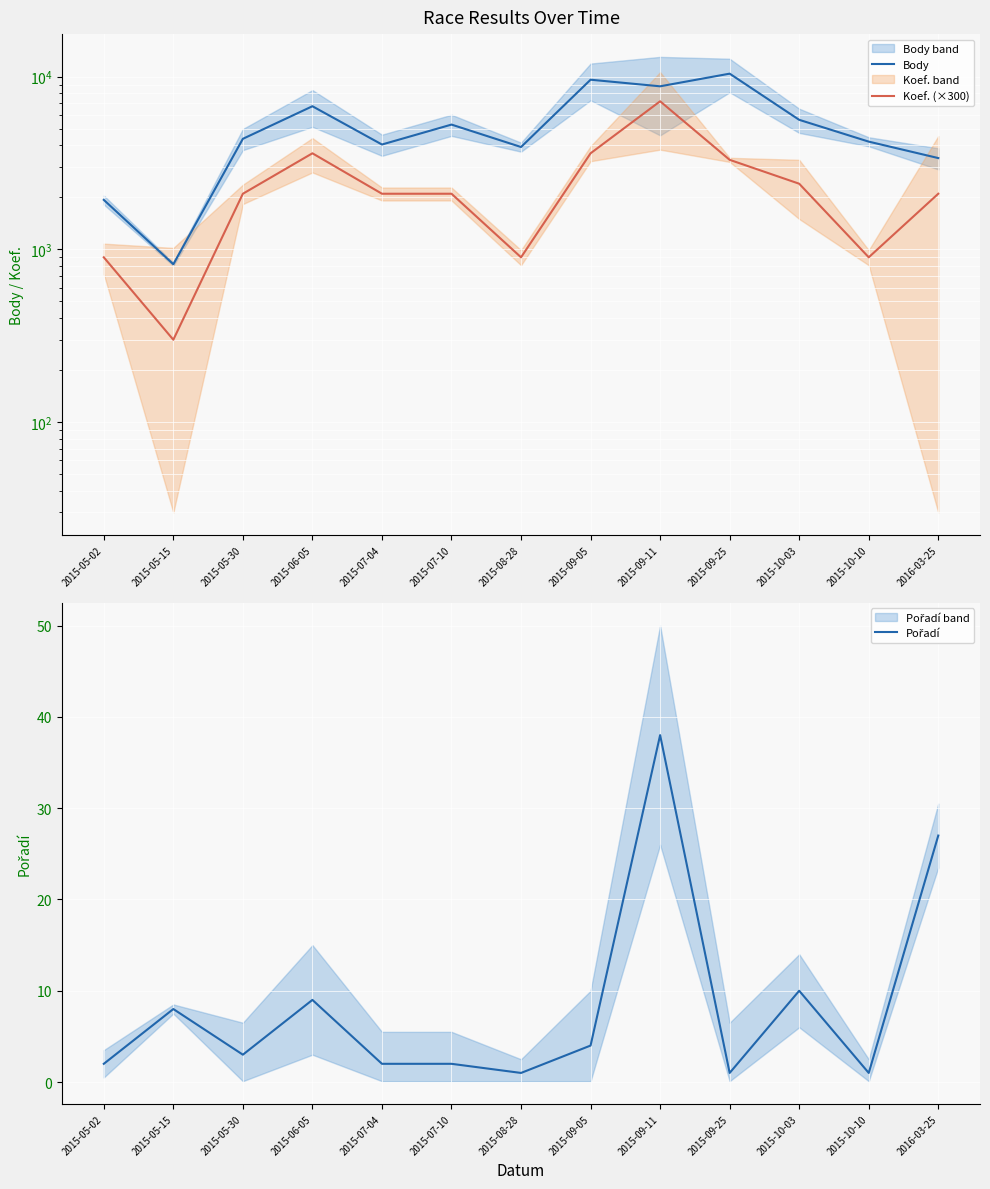

Where does the Body series first go above 4367?

2015-06-05